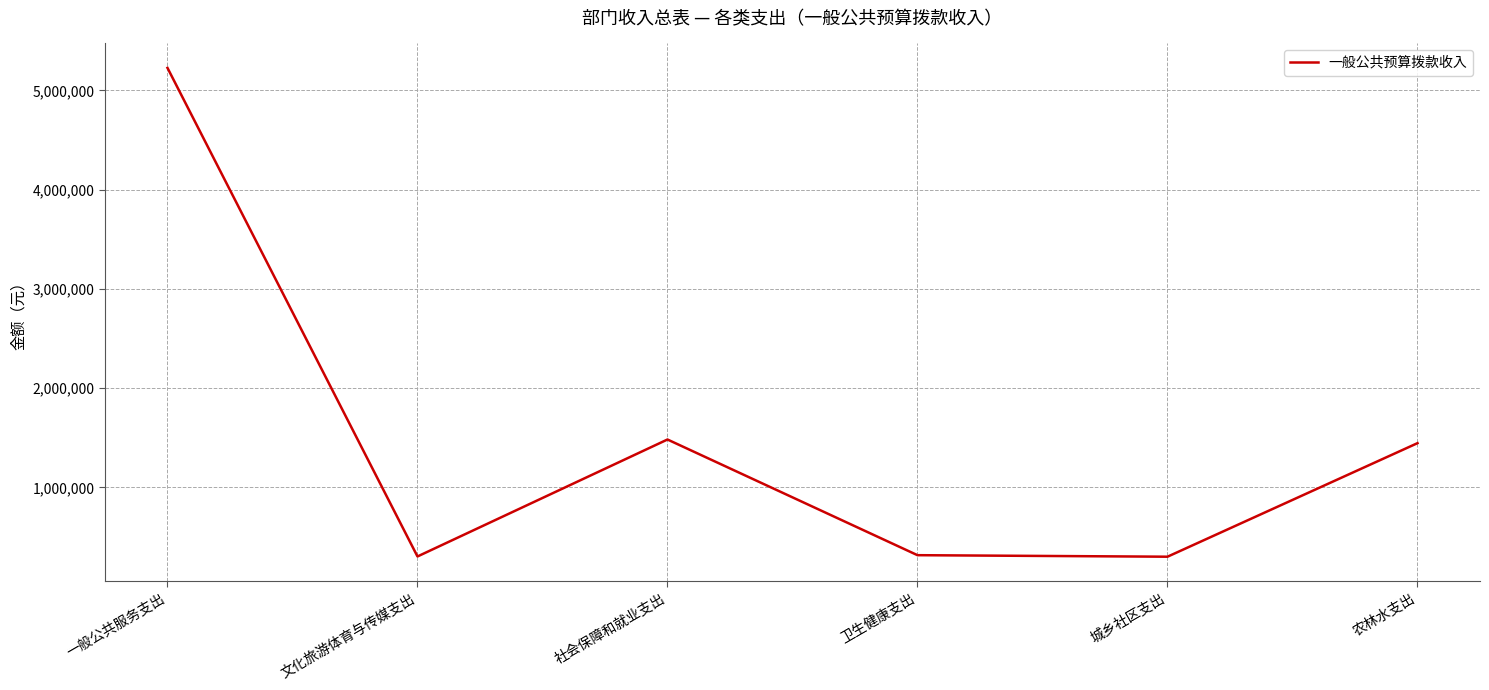

The value at 一般公共服务支出 is 2877960.5. True or false?

False